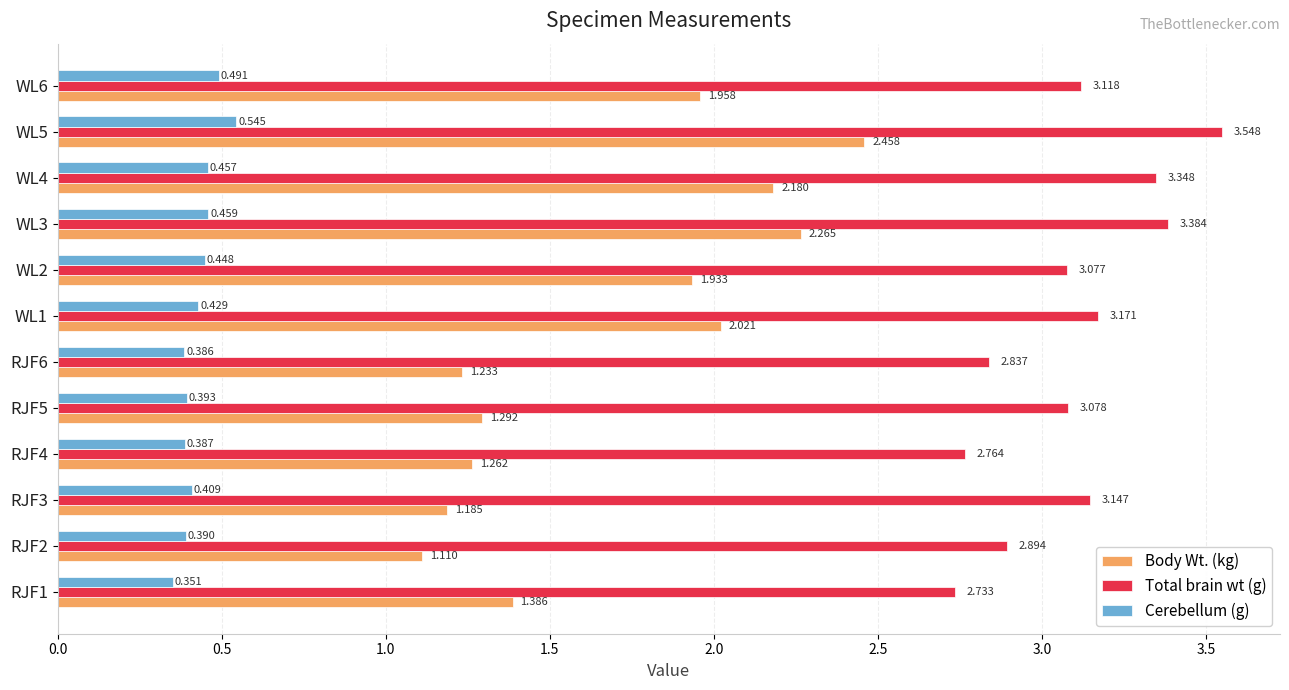

Which series has the largest range (max minus min)?

Body Wt. (kg)